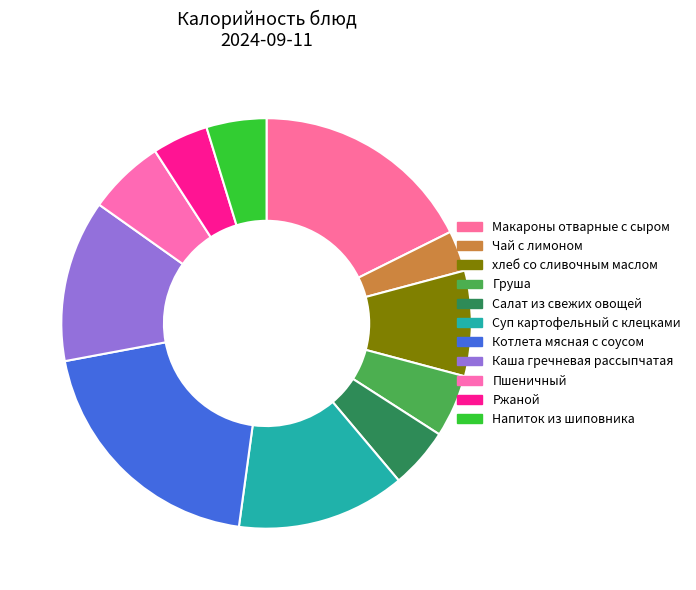

How many segments does this pie chart have?

11